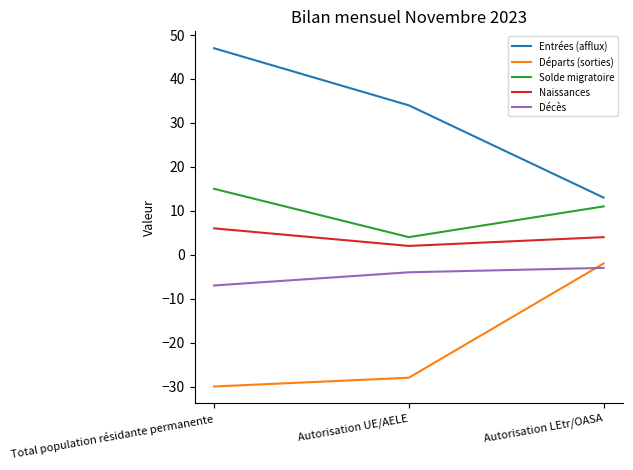

Which series has the largest range (max minus min)?

Entrées (afflux)